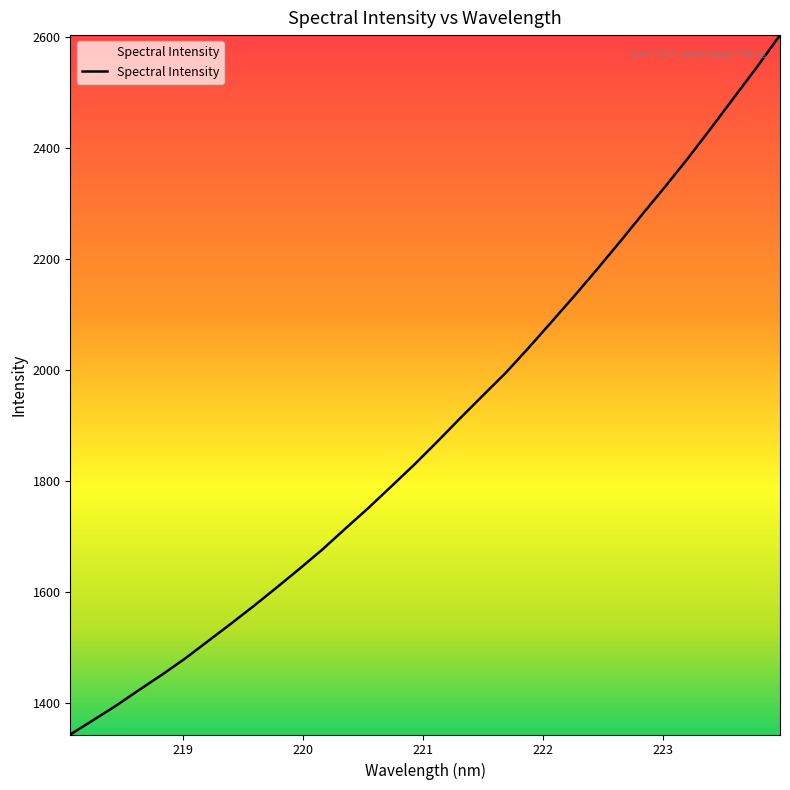

What is the difference between the maximum and minimum values?

1260.1